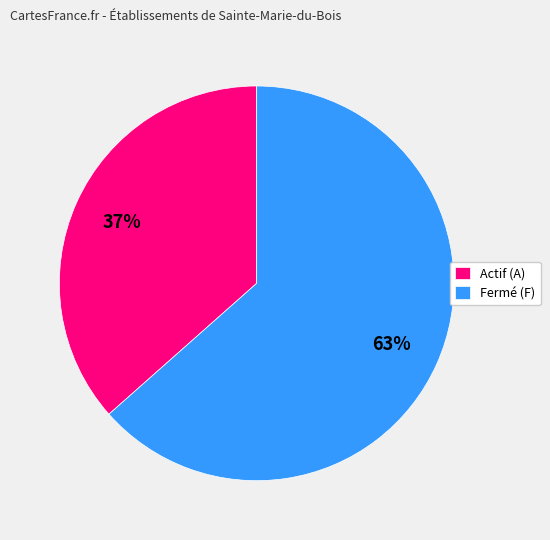

The Fermé (F) slice represents 50% of the pie. True or false?

False